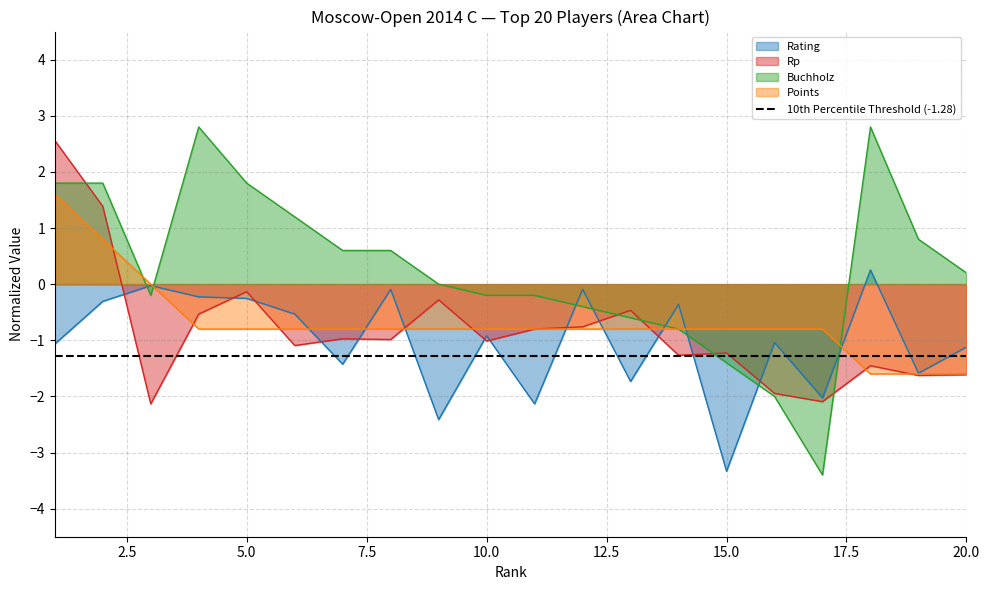

Reading left to right, what are all the values shown in this chart?

Rating: 1=-1.1	2=-0.3	3=-0.0	4=-0.2	5=-0.3	6=-0.5	7=-1.4	8=-0.1	9=-2.4	10=-0.9	11=-2.1	12=-0.1	13=-1.7	14=-0.4	15=-3.3	16=-1.0	17=-2.0	18=0.3	19=-1.6	20=-1.1
Rp: 1=2.6	2=1.4	3=-2.1	4=-0.5	5=-0.1	6=-1.1	7=-1.0	8=-1.0	9=-0.3	10=-1.0	11=-0.8	12=-0.8	13=-0.5	14=-1.3	15=-1.2	16=-1.9	17=-2.1	18=-1.5	19=-1.6	20=-1.6
Buchholz: 1=1.8	2=1.8	3=-0.2	4=2.8	5=1.8	6=1.2	7=0.6	8=0.6	9=0.0	10=-0.2	11=-0.2	12=-0.4	13=-0.6	14=-0.8	15=-1.4	16=-2.0	17=-3.4	18=2.8	19=0.8	20=0.2
Points: 1=1.6	2=0.8	3=0.0	4=-0.8	5=-0.8	6=-0.8	7=-0.8	8=-0.8	9=-0.8	10=-0.8	11=-0.8	12=-0.8	13=-0.8	14=-0.8	15=-0.8	16=-0.8	17=-0.8	18=-1.6	19=-1.6	20=-1.6